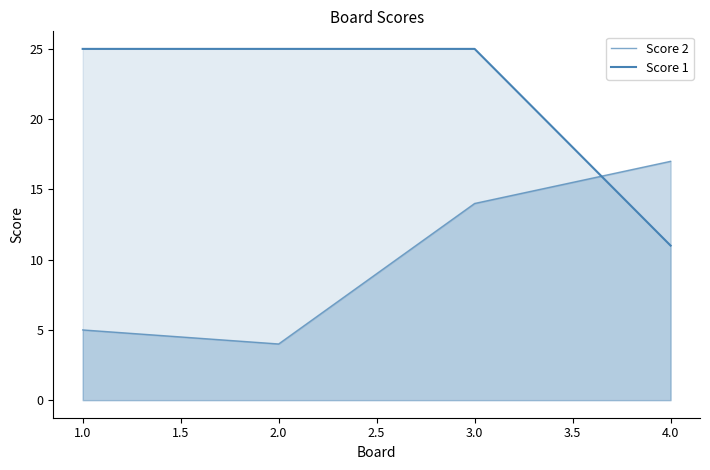

True or false: Score 2 has more than 2 points higher than both neighbors.

False